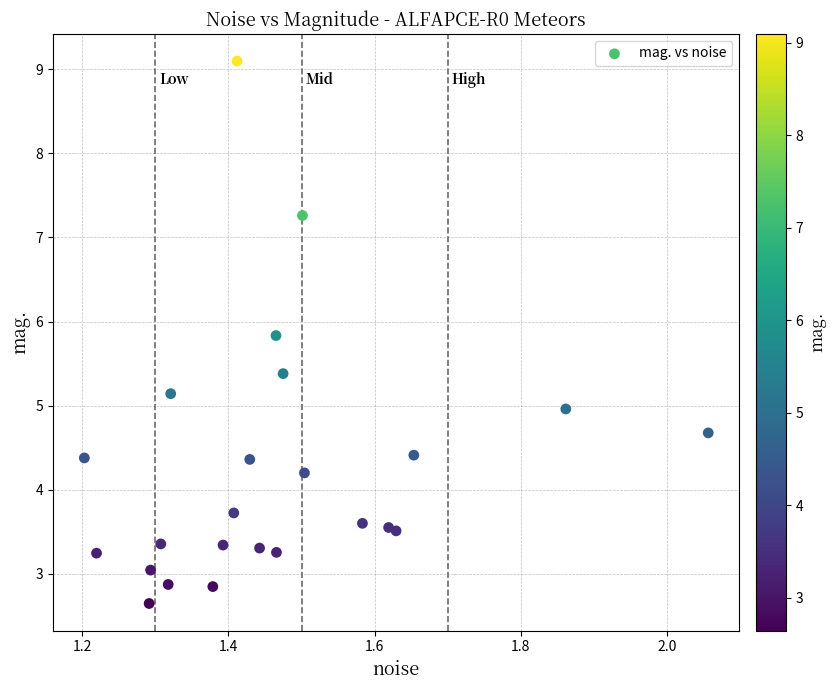

What is the range of Y values (max minus min)?

6.5